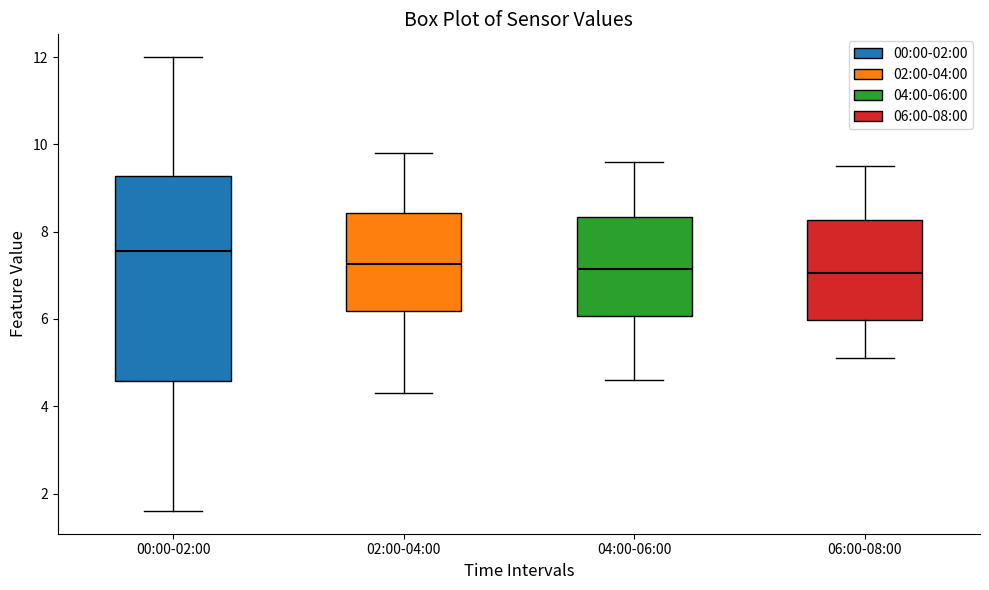

Reading left to right, read every box against the y-axis: the position of its median line, the range the box covers, and the ends of its whiskers. The values are not printed on the chart, so give them approximately, as read against the axis.

00:00-02:00: median 7.6, box 4.6 to 9.2, whiskers 1.6 to 12.0
02:00-04:00: median 7.2, box 6.2 to 8.4, whiskers 4.4 to 9.8
04:00-06:00: median 7.2, box 6.0 to 8.4, whiskers 4.6 to 9.6
06:00-08:00: median 7.0, box 6.0 to 8.2, whiskers 5.2 to 9.6